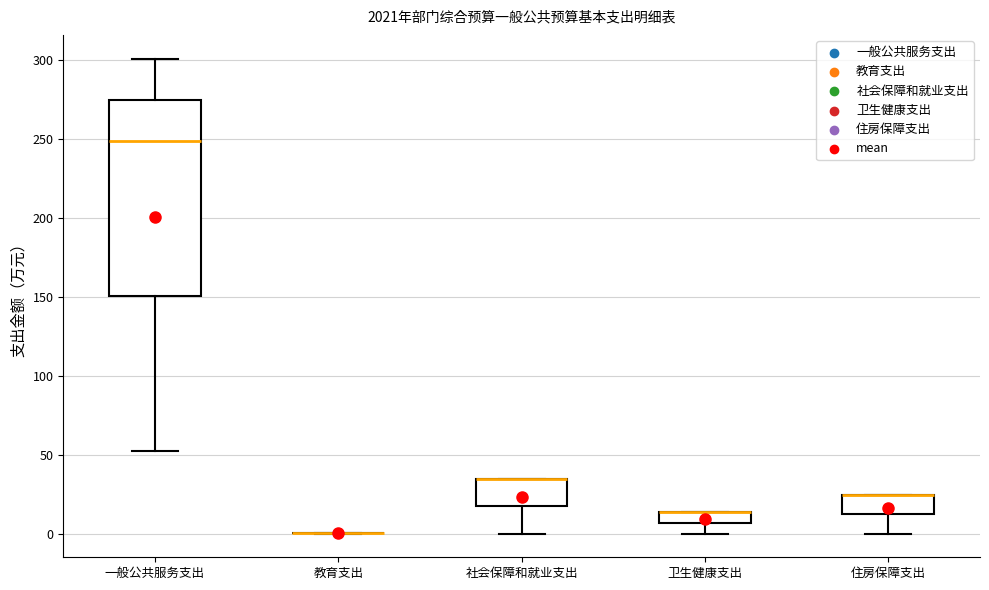

Where is the upper edge of the box for 社会保障和就业支出 on the y-axis? The values are not printed on the chart, so give them approximately, as read against the axis.

35